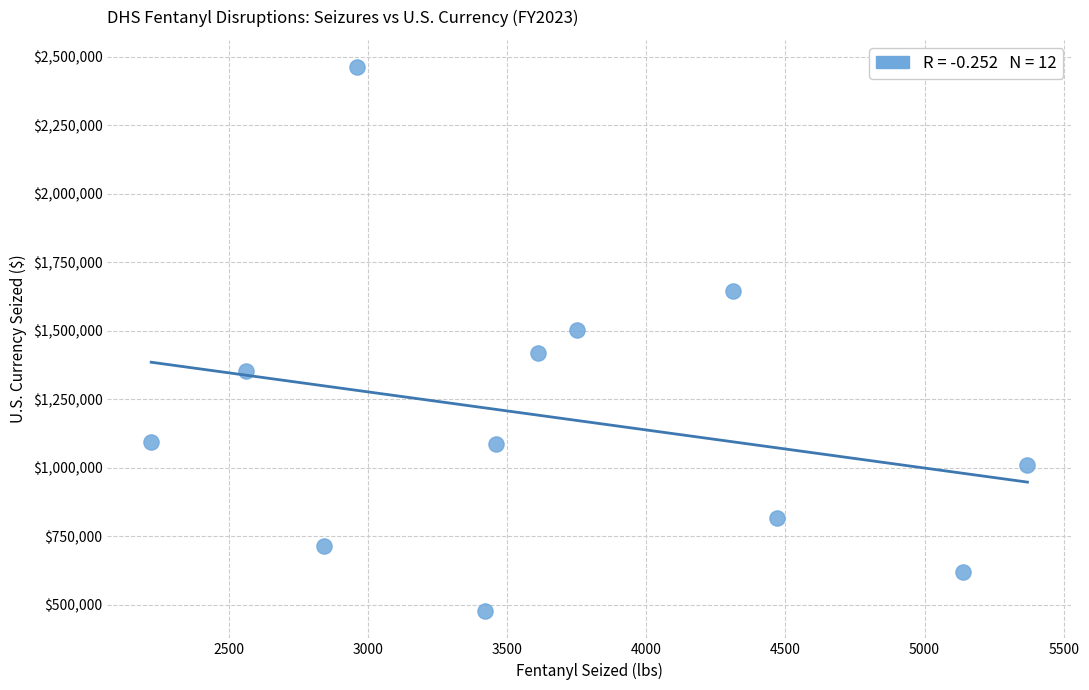

What is the range of Y values (max minus min)?

1984050